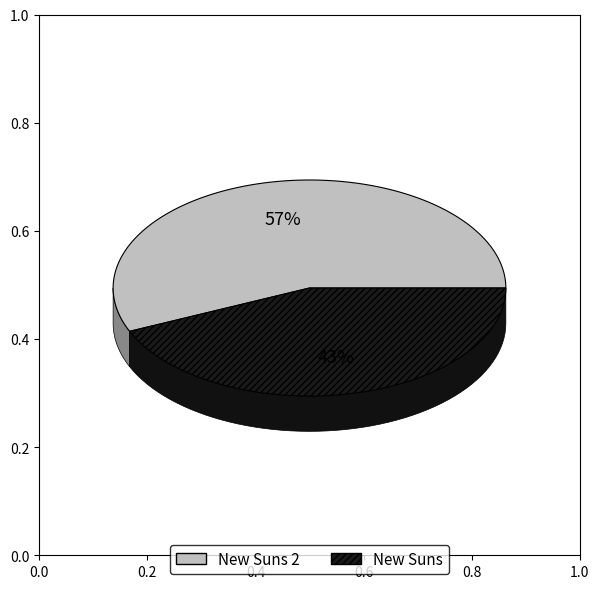

Combined, what portion of the pie is New Suns and New Suns 2?

100.0%